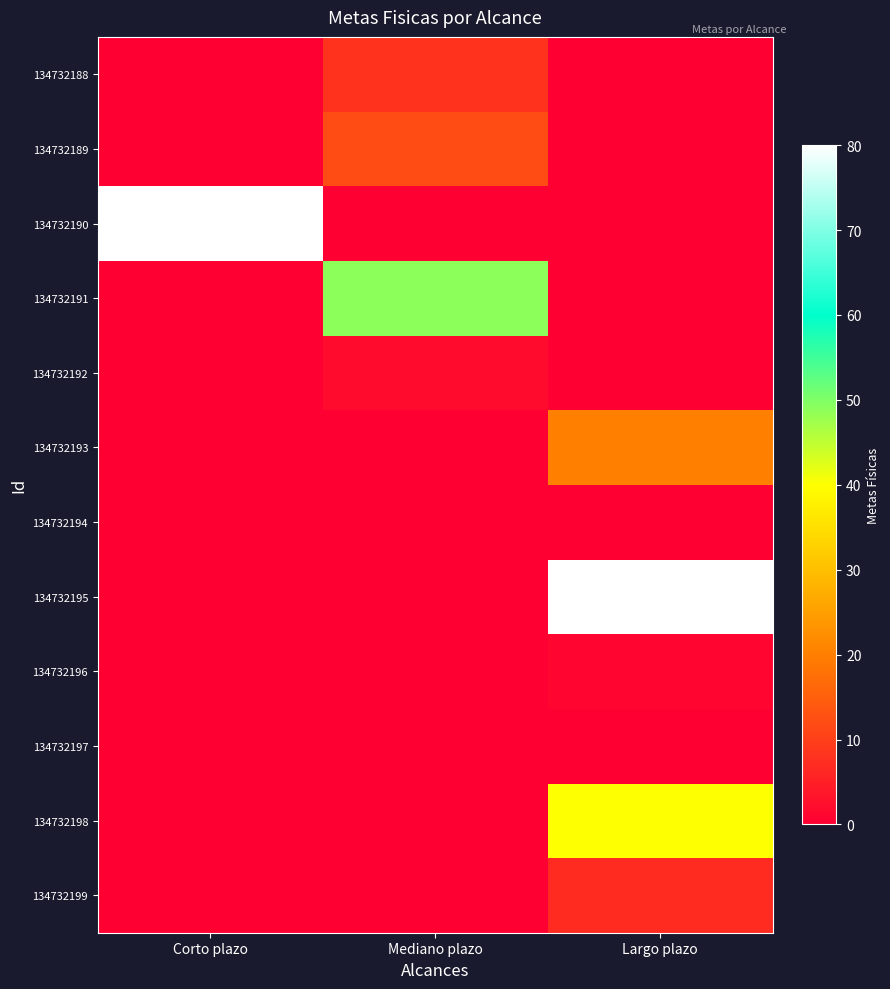

Between Corto plazo and Mediano plazo, which is larger?

Mediano plazo